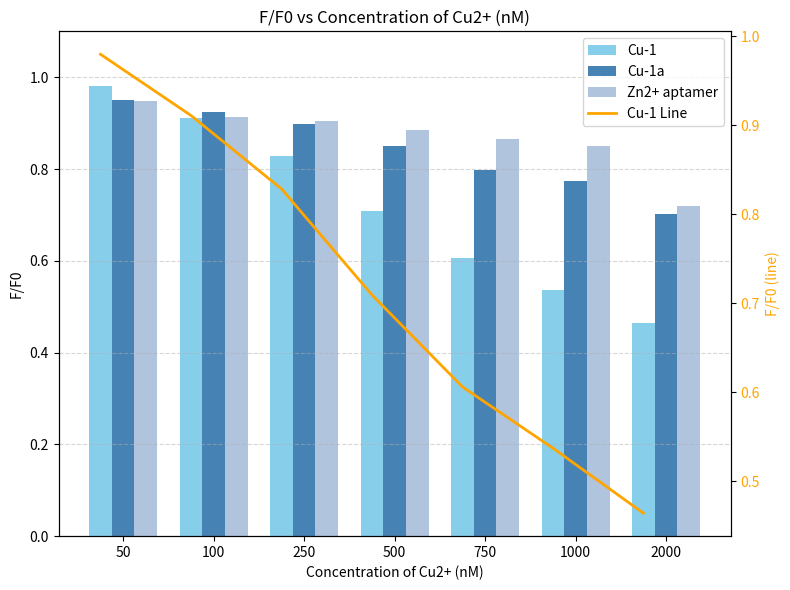

Reading left to right, list all the values displayed in this chart.

Cu-1: 1.0	0.9	0.8	0.7	0.6	0.5	0.5
Cu-1a: 1.0	0.9	0.9	0.8	0.8	0.8	0.7
Zn2+ aptamer: 0.9	0.9	0.9	0.9	0.9	0.8	0.7
Cu-1 Line: 1.0	0.9	0.8	0.7	0.6	0.5	0.5